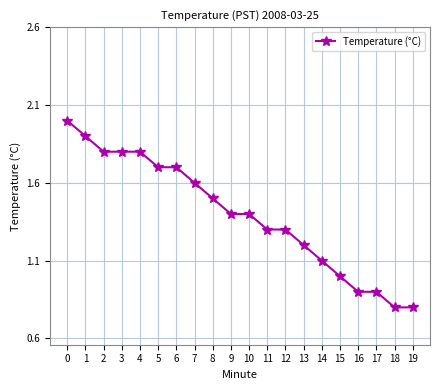

The chart shows a value of 1.1 at 5. True or false?

False